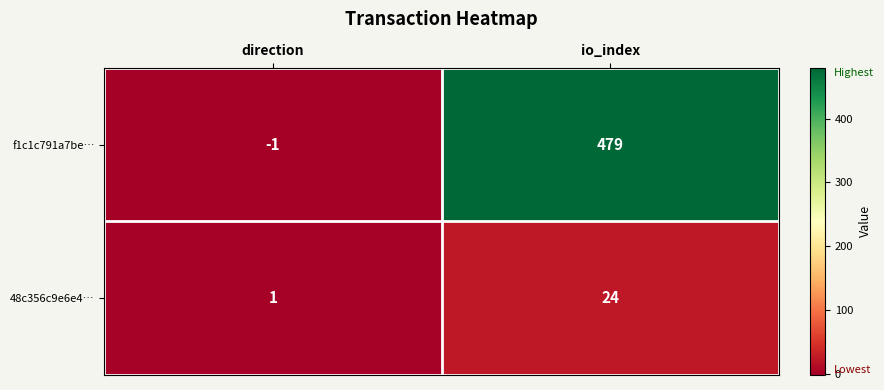

The 48c356c9e6e4… series shows 2 at direction. True or false?

False